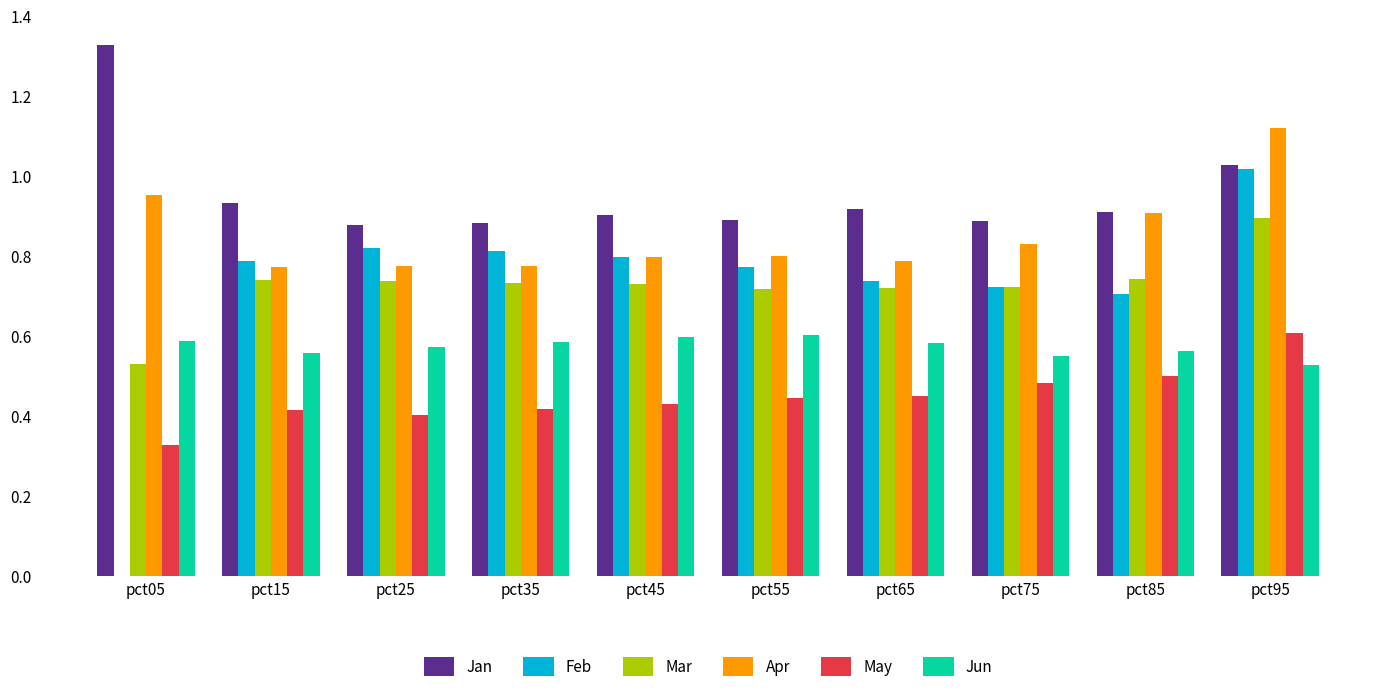

How many distinct data groups are displayed?

6